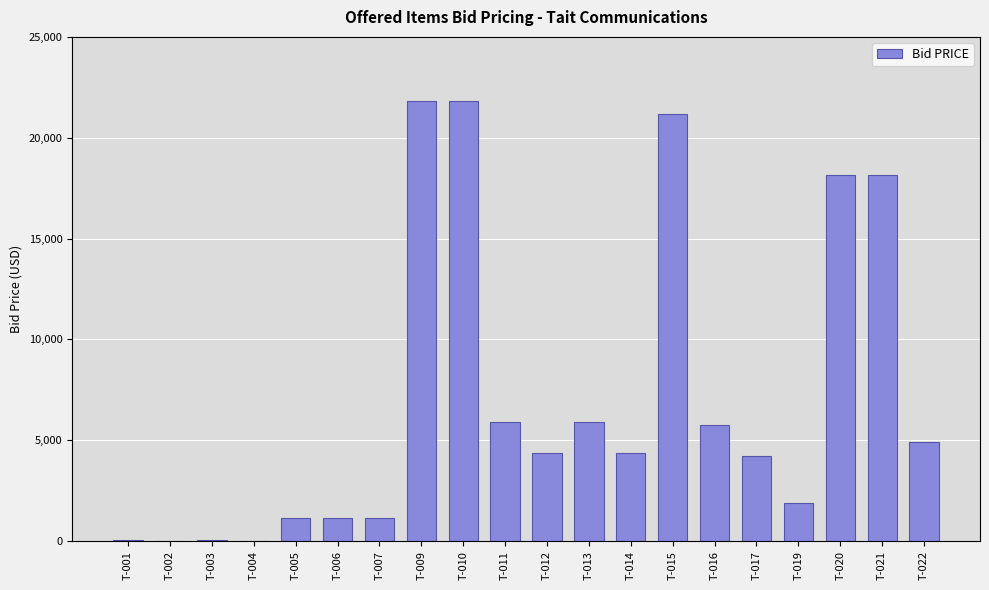

What is the greatest value displayed?

21831.5